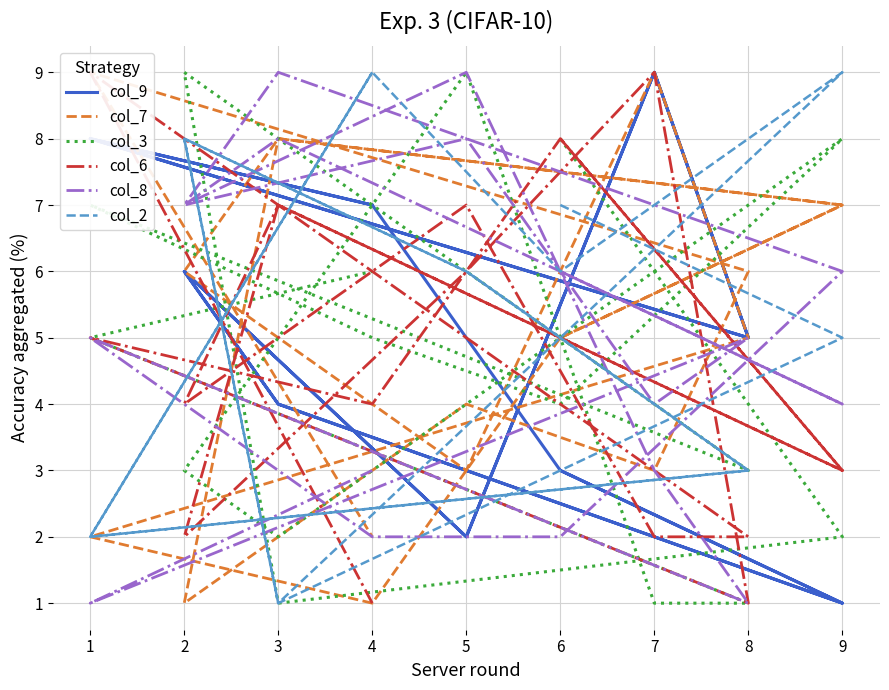

Where do col_3 and col_7 first cross each other?

6 and 9